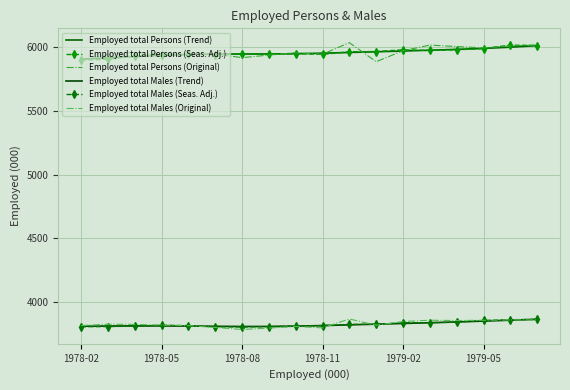

What is the value of the Employed total Males (Trend) point at the 14th from the left?

3838.1